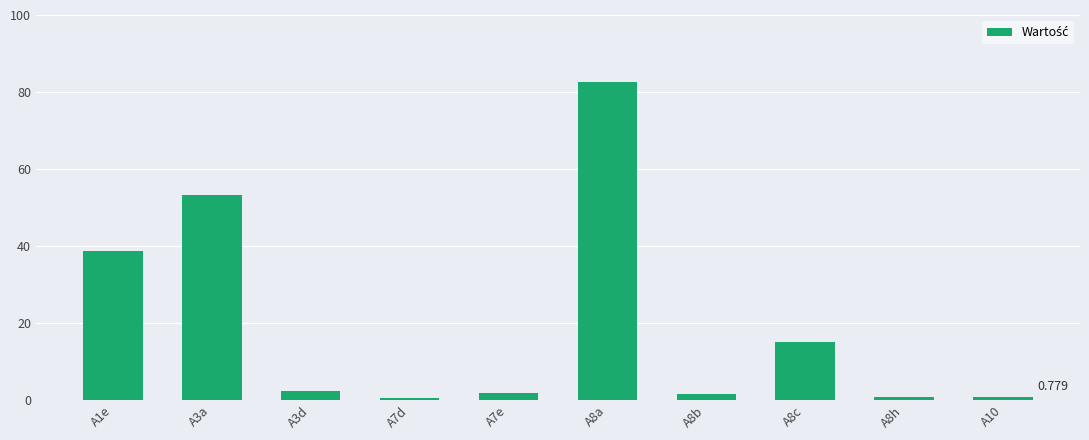

Which label corresponds to the smallest value in the chart?

A7d